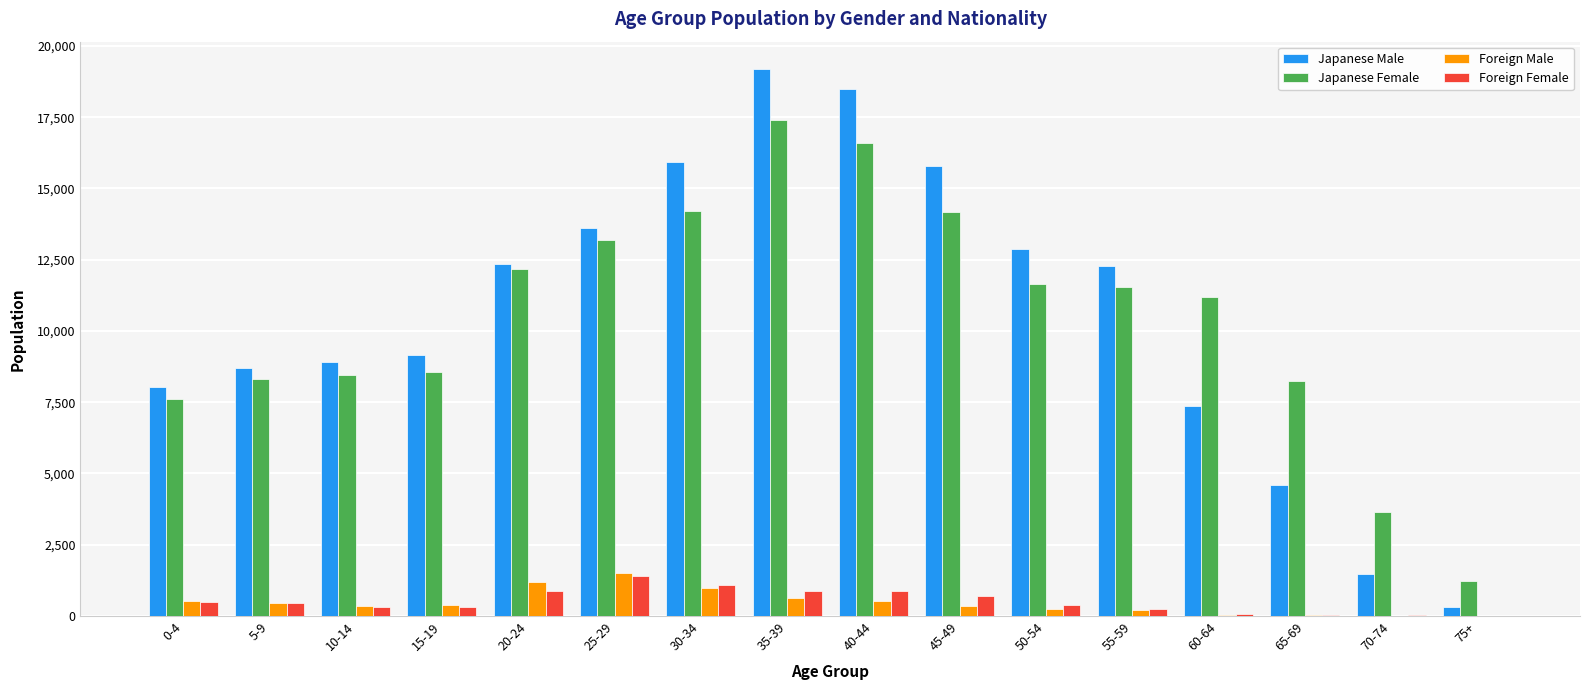

How many categories are shown in the chart?

16